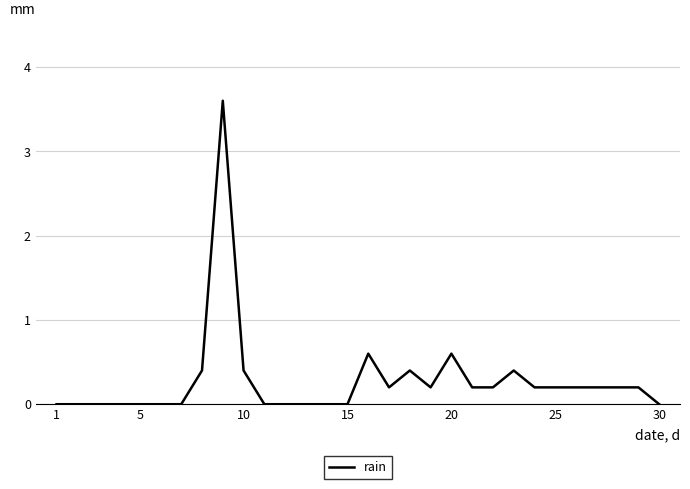

What is the difference between the maximum and minimum values?

3.6